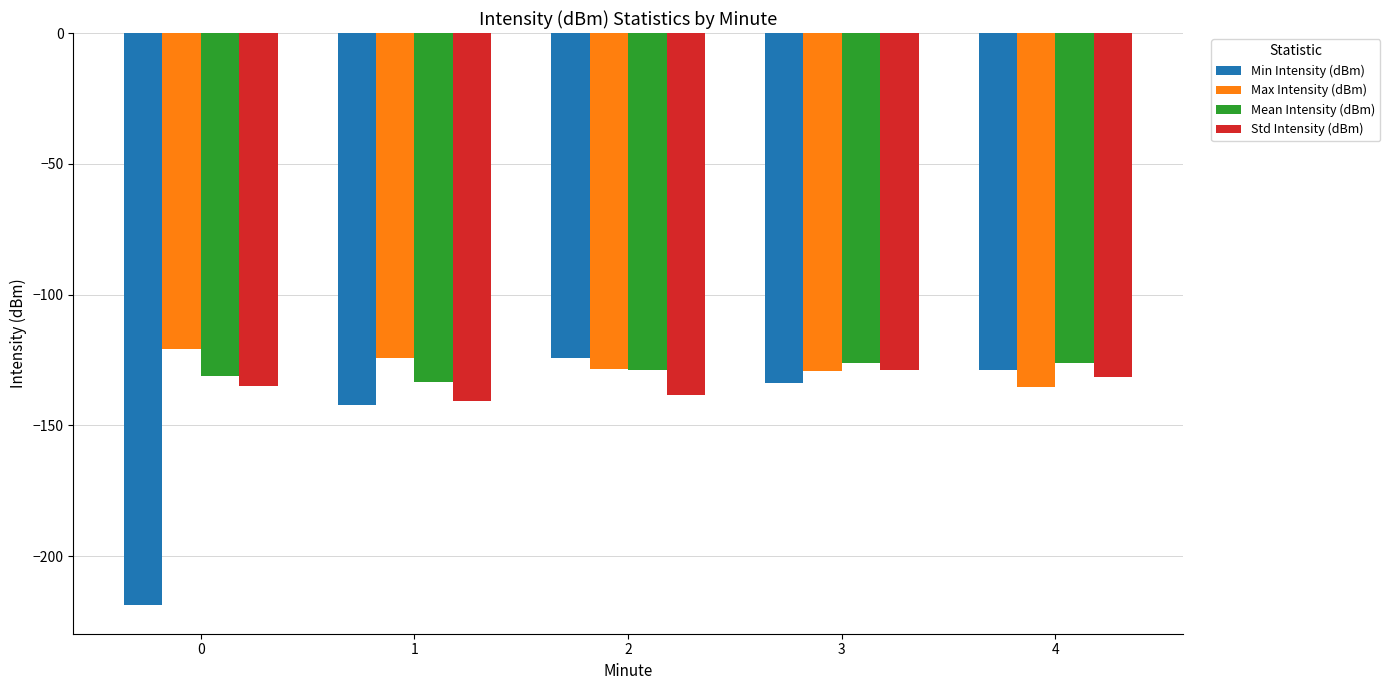

How many data points in Max Intensity (dBm) are less than -128?

3